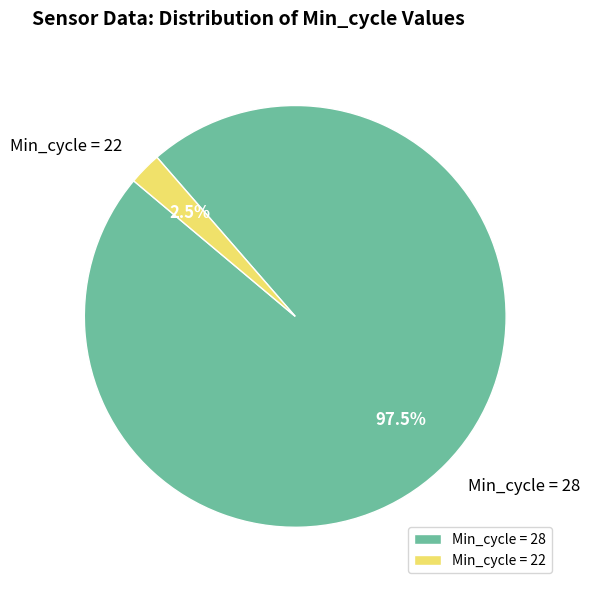

Rank the categories by value from highest to lowest.

Min_cycle = 28, Min_cycle = 22